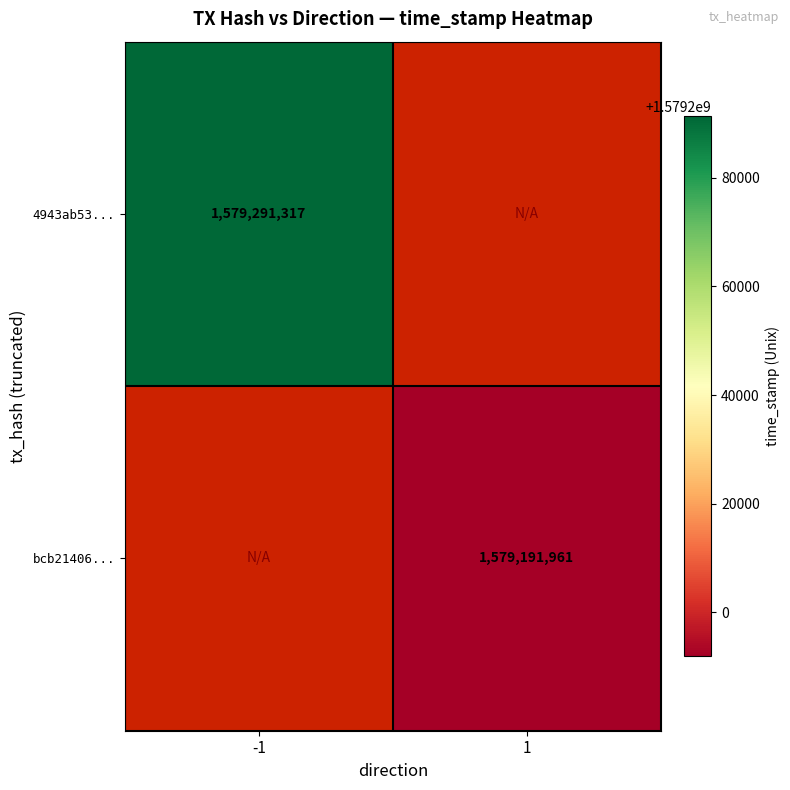

True or false: bcb21406... has a value of 996508244 at 1.

False